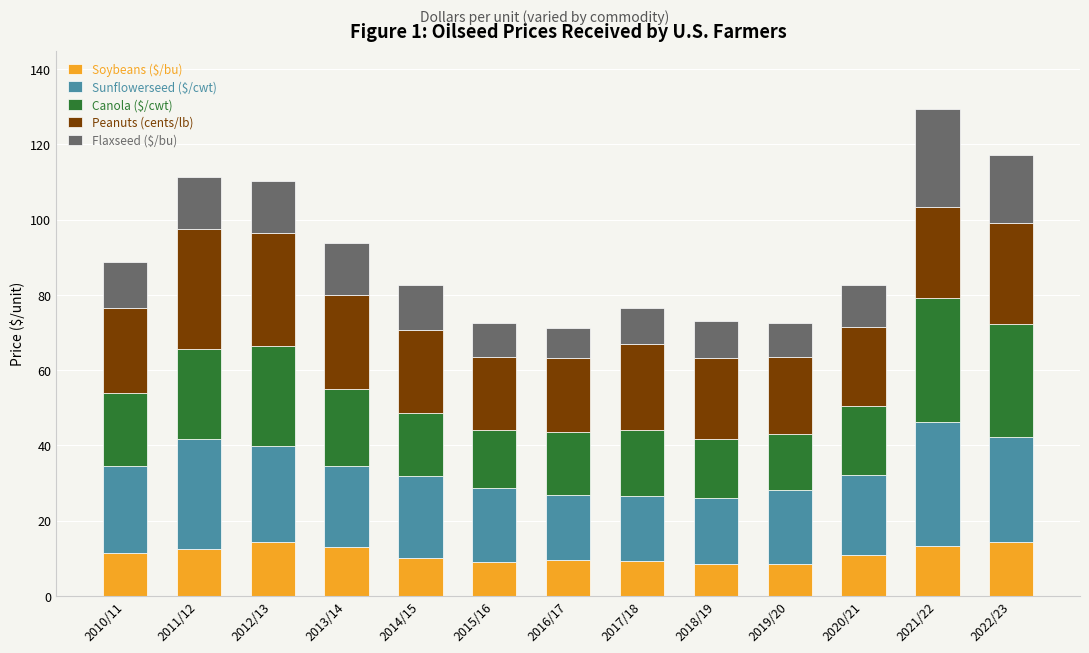

What is the highest value of the Soybeans ($/bu) series?

14.4